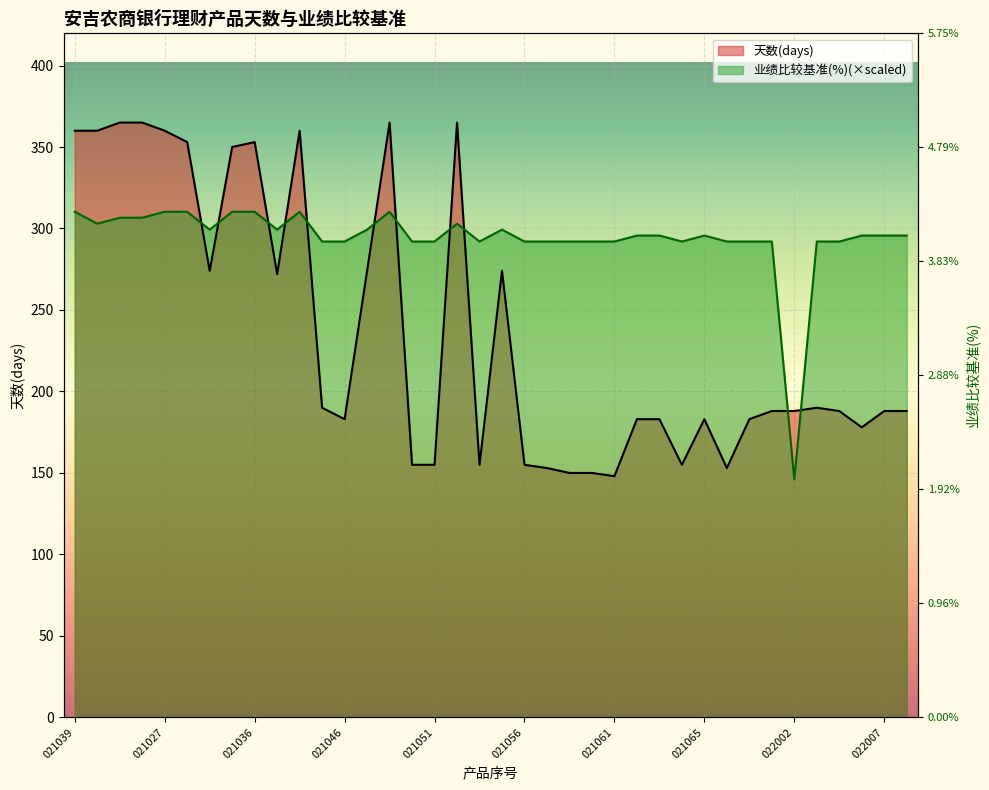

Between which two adjacent categories do 天数(days) and 业绩比较基准(%) first intersect?

HZAJFSXFJZX2021030 and HZAJFSXFJZX2021032